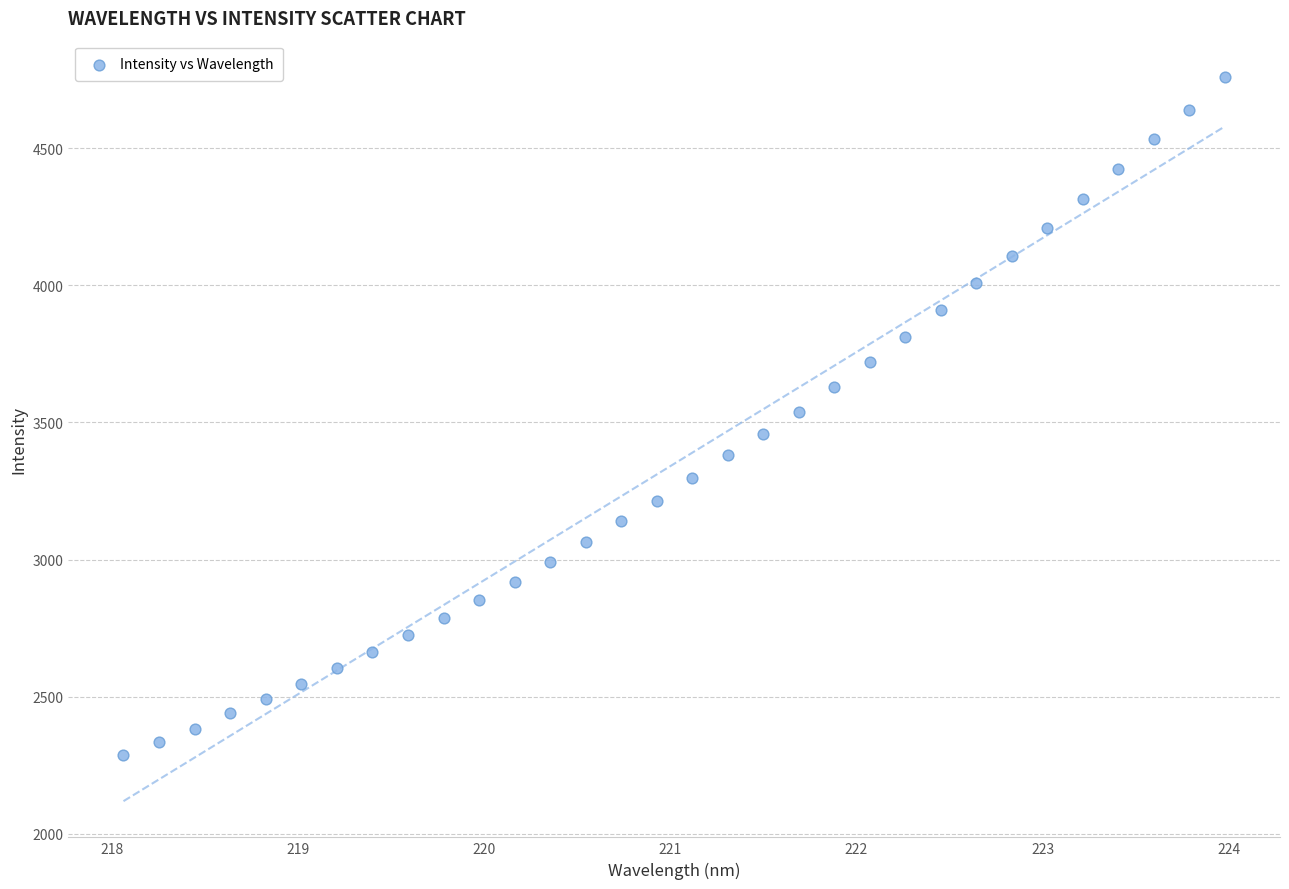

What is the range of Y values (max minus min)?

2473.4